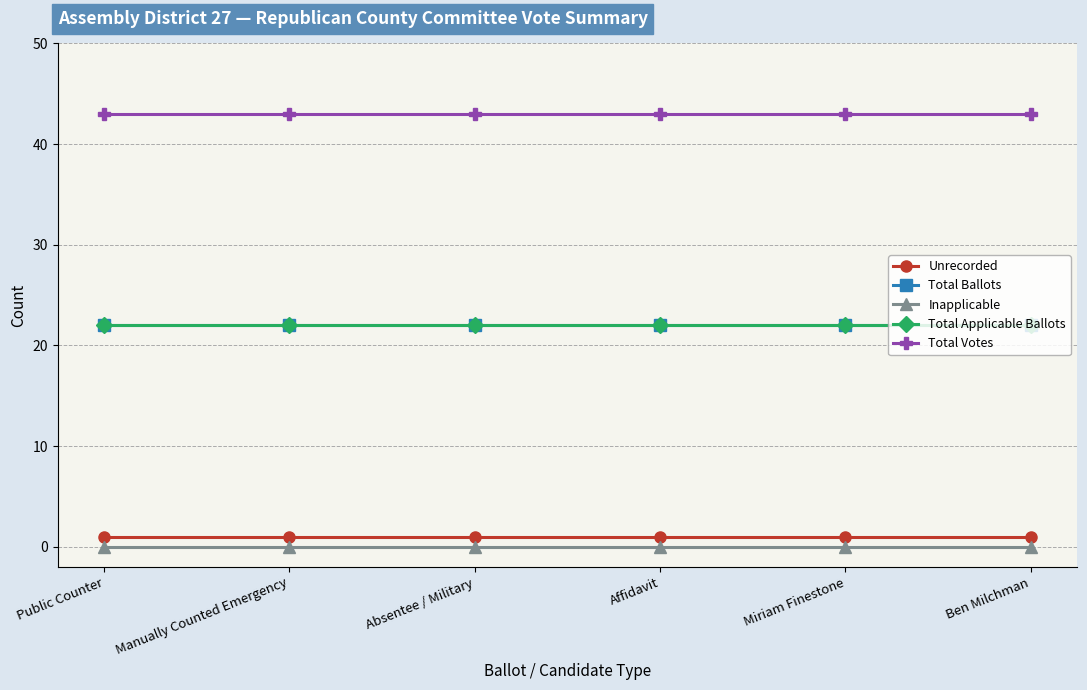

Reading right to left, what are all the values shown in this chart?

Unrecorded: Ben Milchman=1	Miriam Finestone=1	Affidavit=1	Absentee / Military=1	Manually Counted Emergency=1	Public Counter=1
Total Ballots: Ben Milchman=22	Miriam Finestone=22	Affidavit=22	Absentee / Military=22	Manually Counted Emergency=22	Public Counter=22
Inapplicable: Ben Milchman=0	Miriam Finestone=0	Affidavit=0	Absentee / Military=0	Manually Counted Emergency=0	Public Counter=0
Total Applicable Ballots: Ben Milchman=22	Miriam Finestone=22	Affidavit=22	Absentee / Military=22	Manually Counted Emergency=22	Public Counter=22
Total Votes: Ben Milchman=43	Miriam Finestone=43	Affidavit=43	Absentee / Military=43	Manually Counted Emergency=43	Public Counter=43